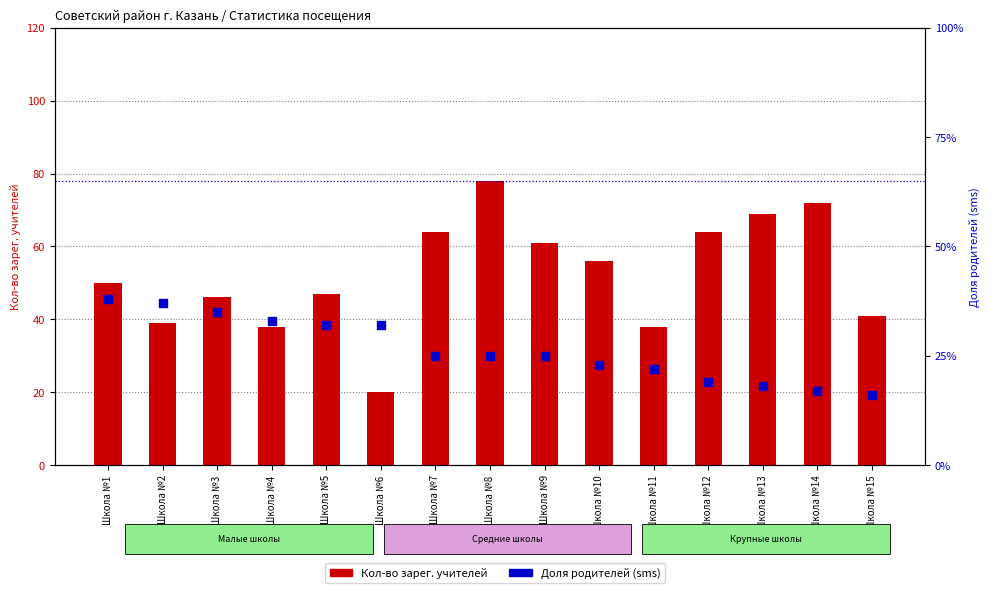

What are all the series names shown in the legend?

Кол-во зарег. учителей, Доля родителей (sms)